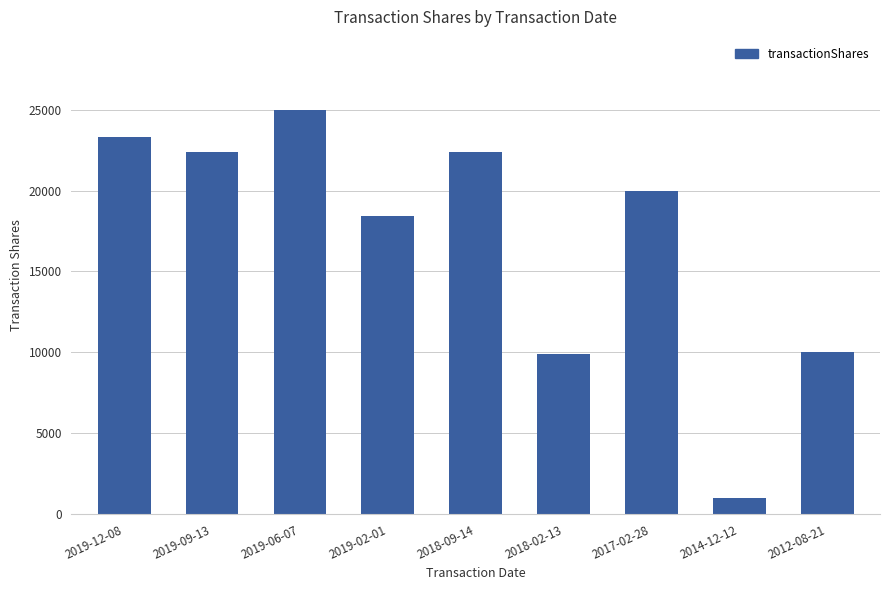

How many bars are there in total?

9